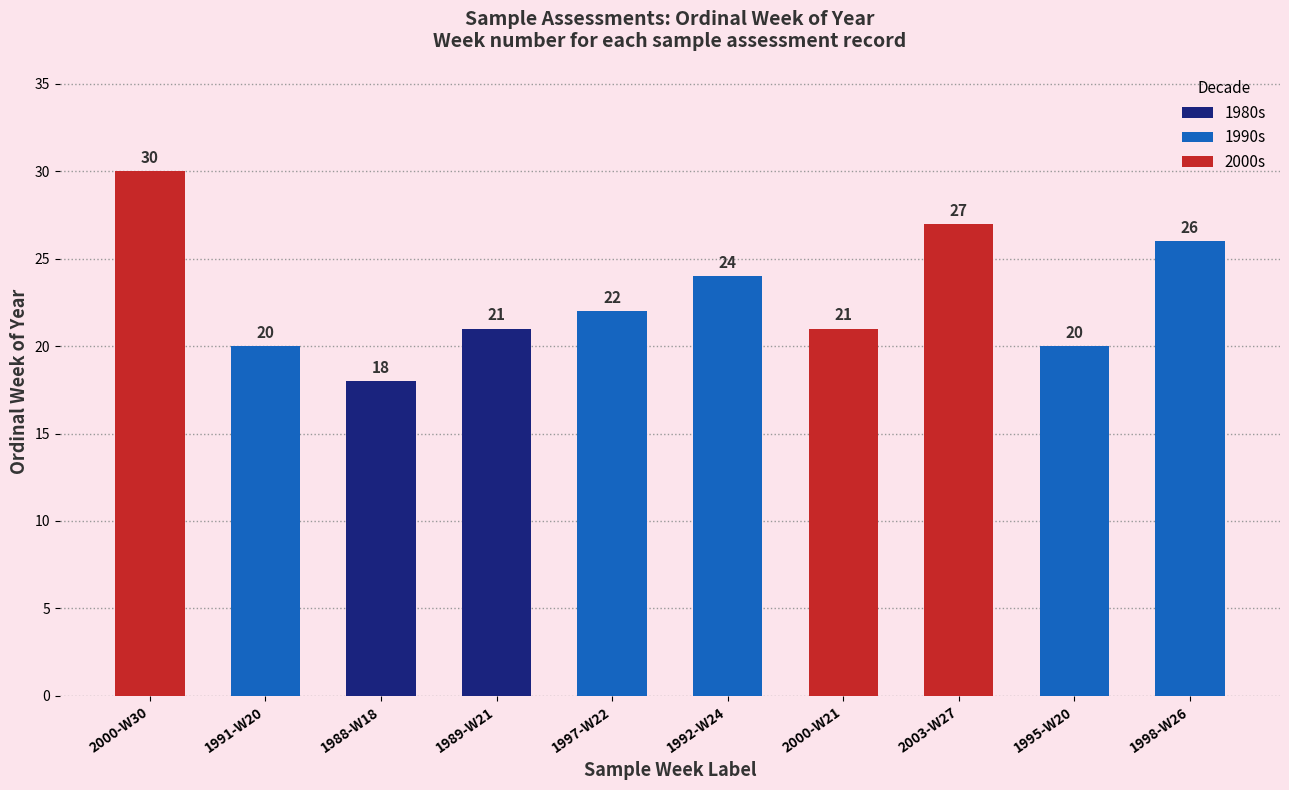

What position from the left is 2000-W30?

1